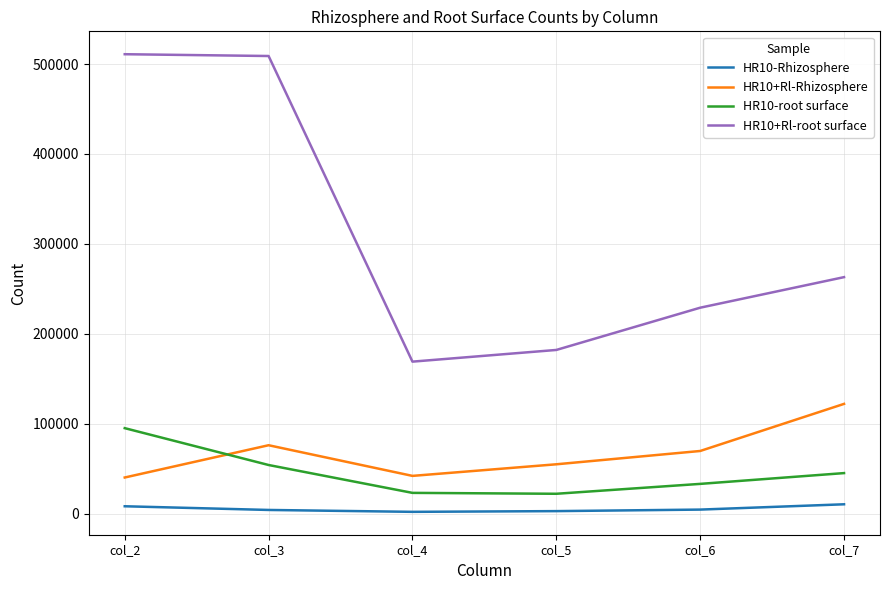

At how many categories does at least one series exceed 85585?

6